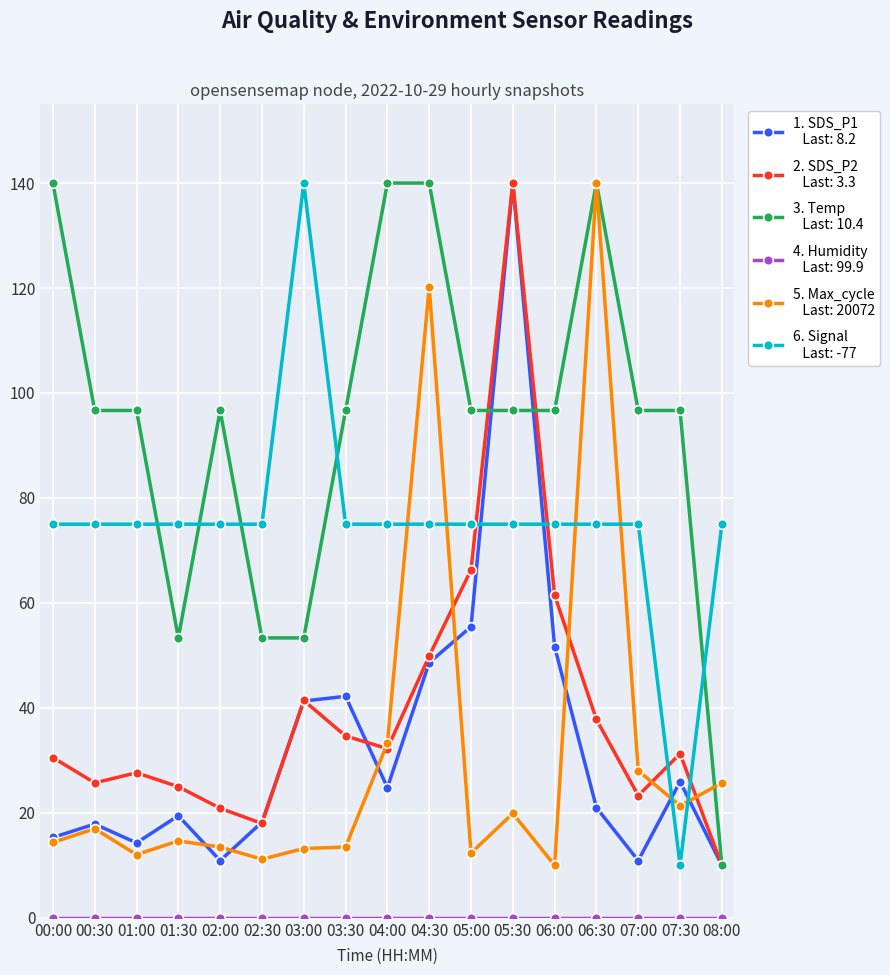

What is the label of the 13th point from the right?

02:00